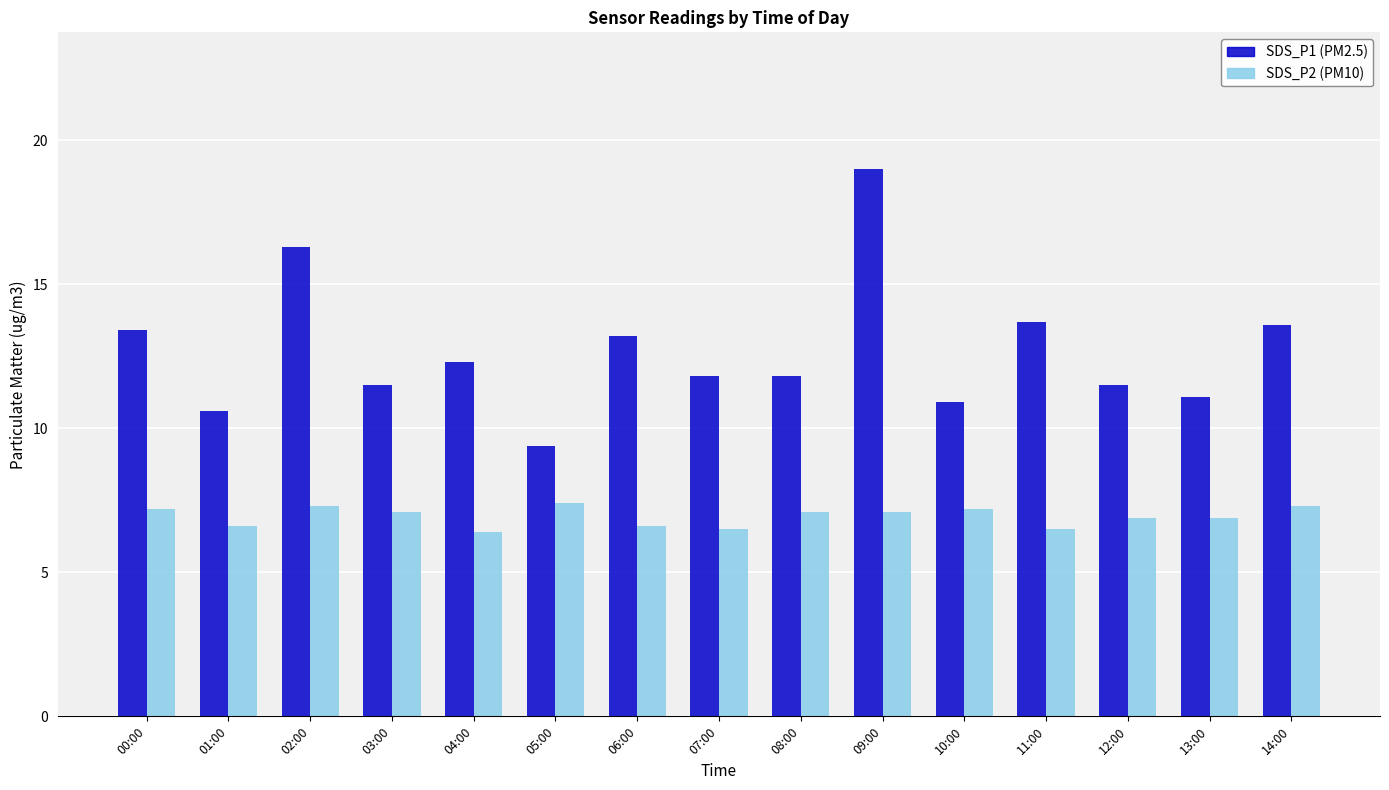

What is the smallest value displayed?

6.4